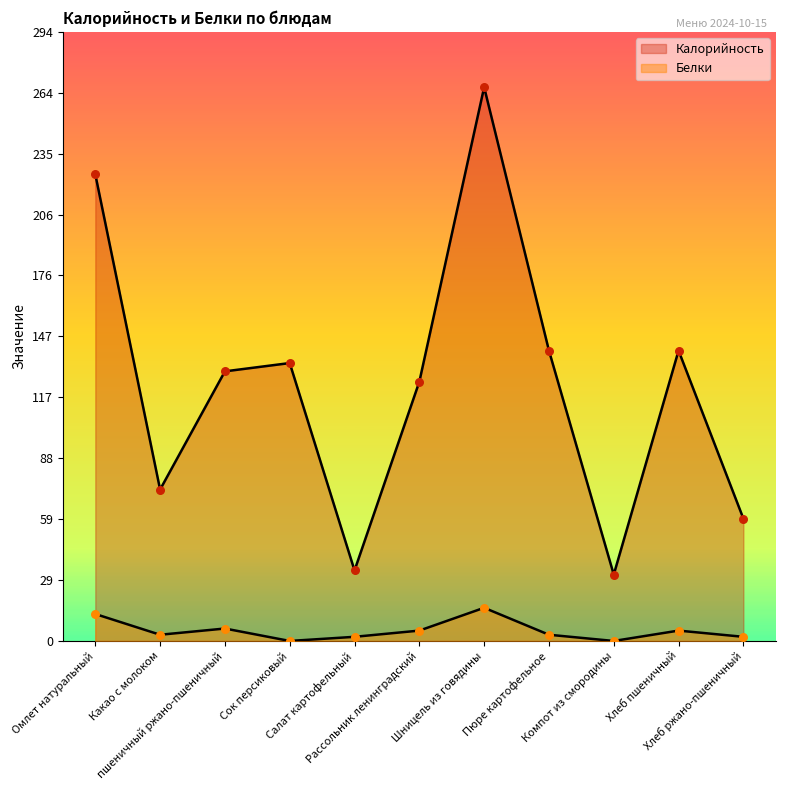

Is the value of Белки at Хлеб пшеничный greater than the value of Калорийность at Омлет натуральный?

No